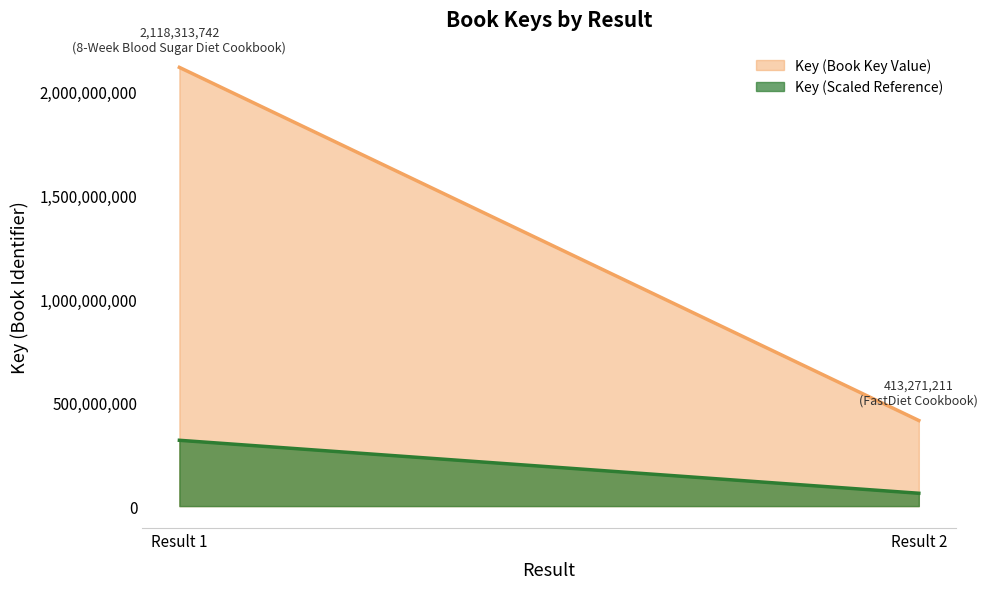

Count the number of categories in the chart.

2